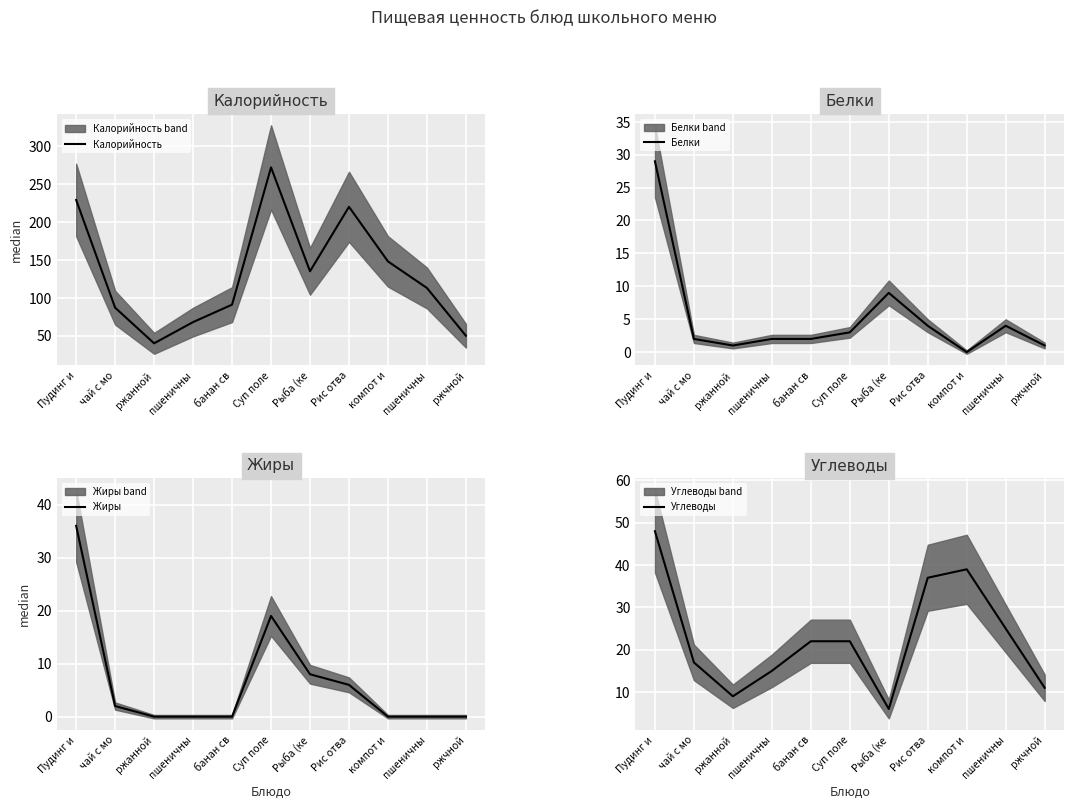

Which series has the largest total across all categories?

Калорийность